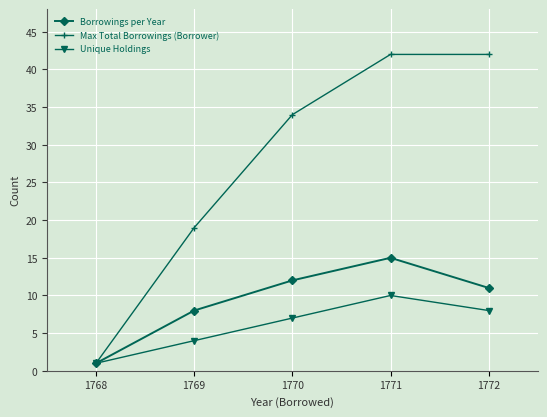

At which label does Max Total Borrowings (Borrower) reach its minimum?

1768